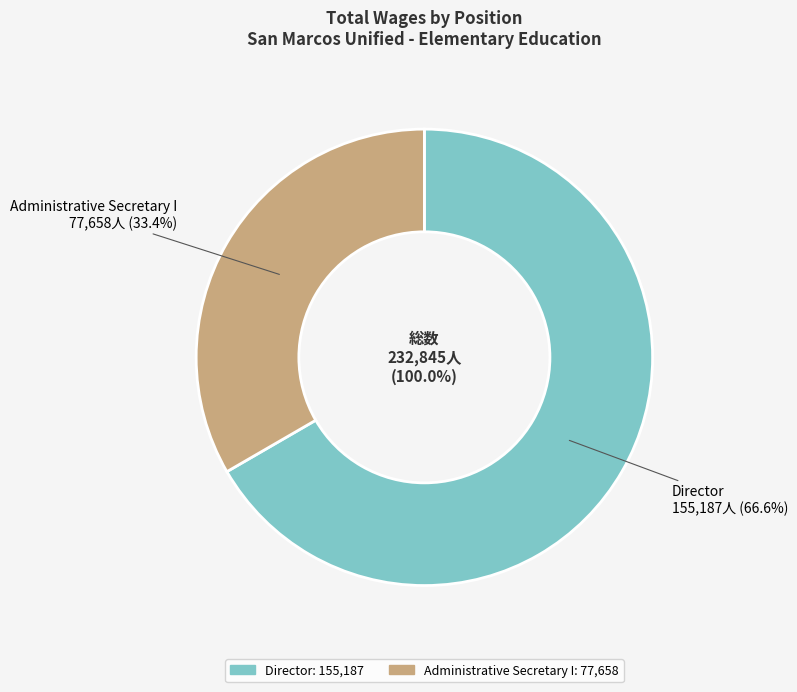

To the nearest percent, what percentage of the pie is Director?

67%